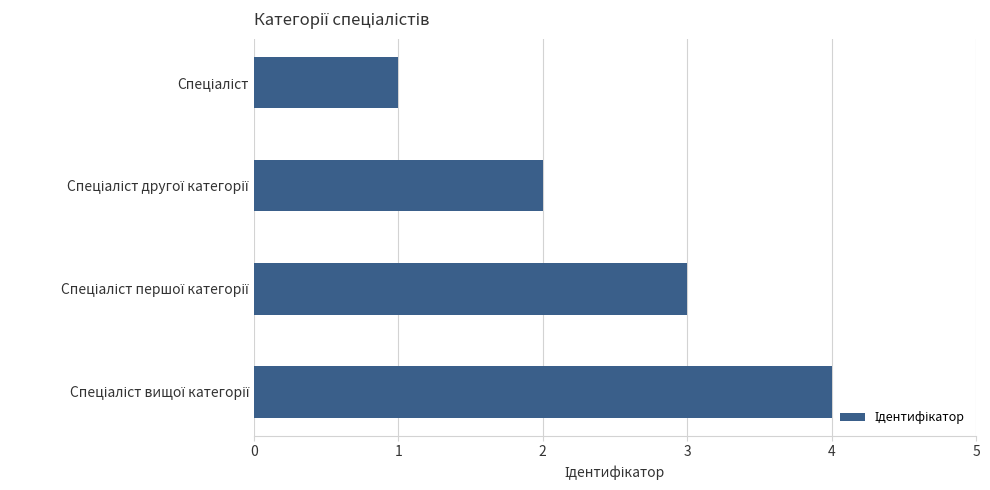

What is the sum of all values?

10